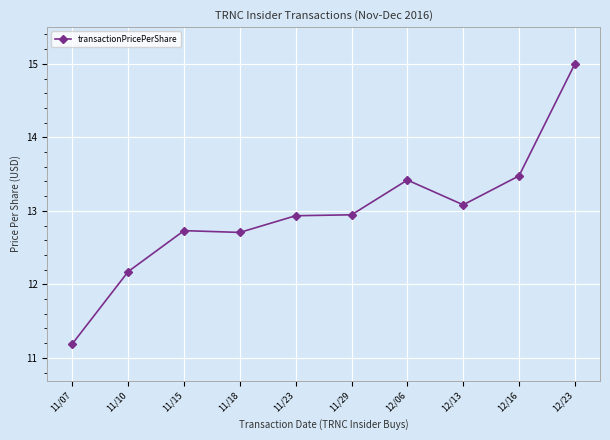

Reading left to right, list all the values displayed in this chart.

11/07=11.2	11/10=12.2	11/15=12.7	11/18=12.7	11/23=12.9	11/29=12.9	12/06=13.4	12/13=13.1	12/16=13.5	12/23=15.0